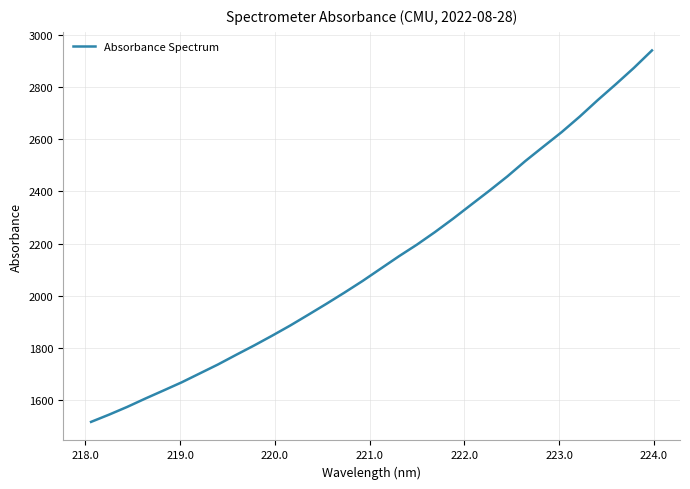

What is the difference between the maximum and minimum values?

1422.6